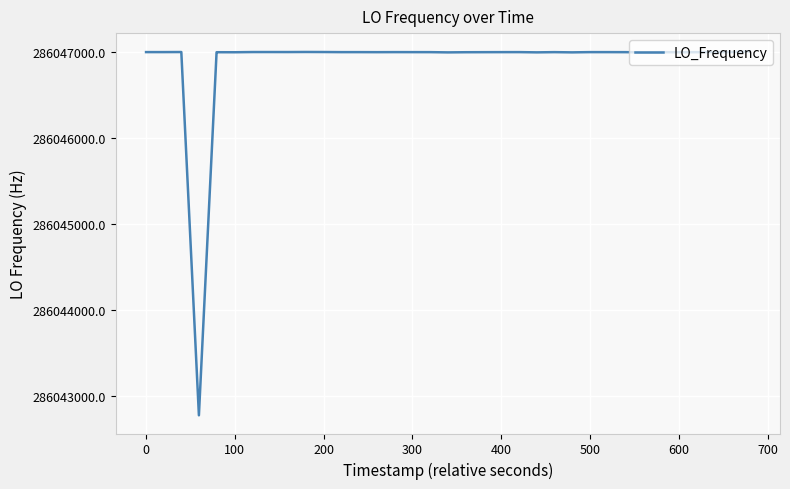

What is the difference between the maximum and minimum values?

4232.4